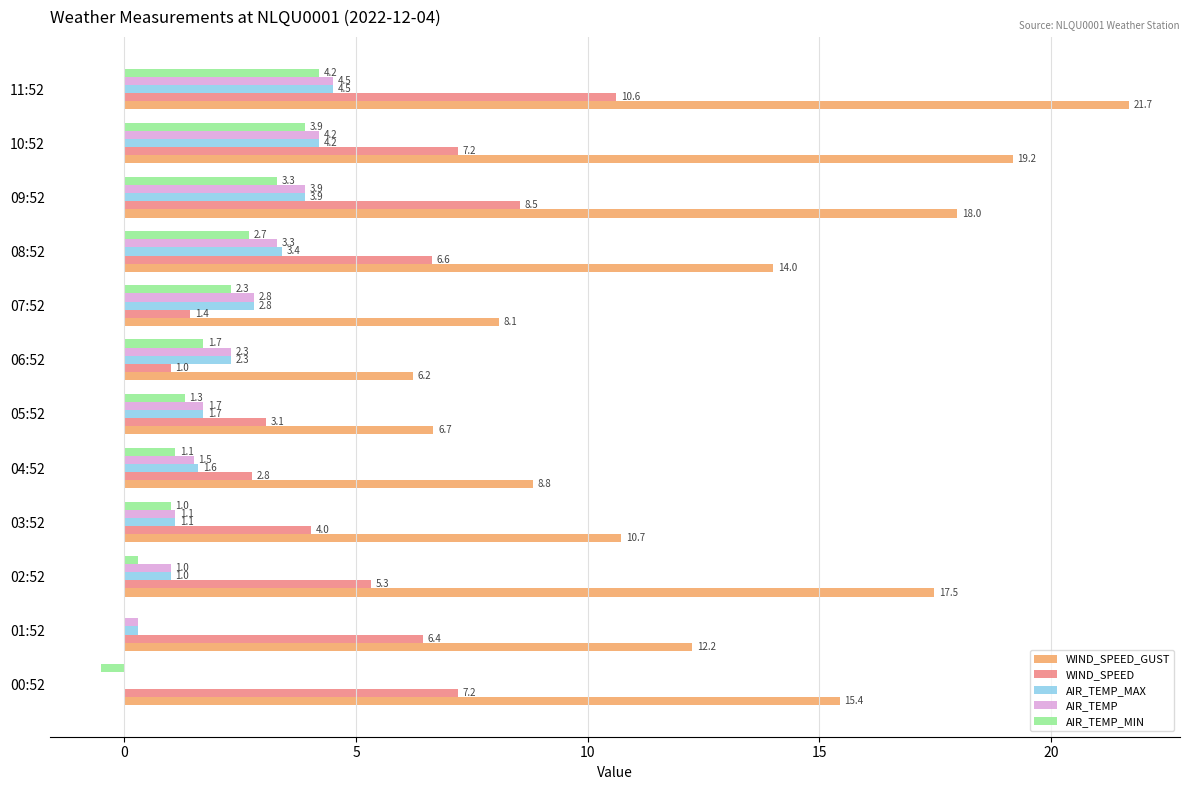

At which label does WIND_SPEED reach its peak?

11:52